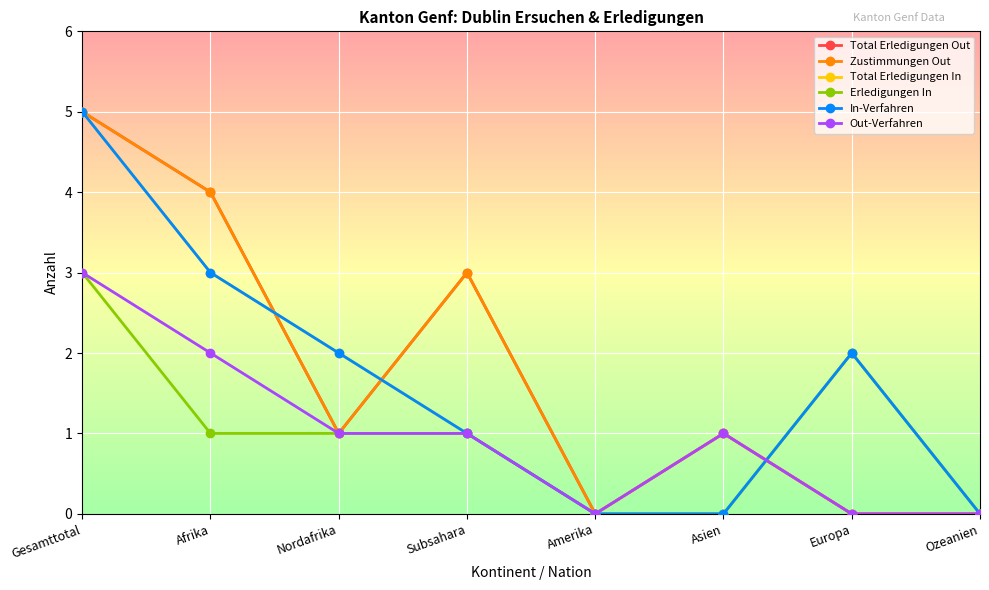

What is the average value of the Zustimmungen Out series?

2